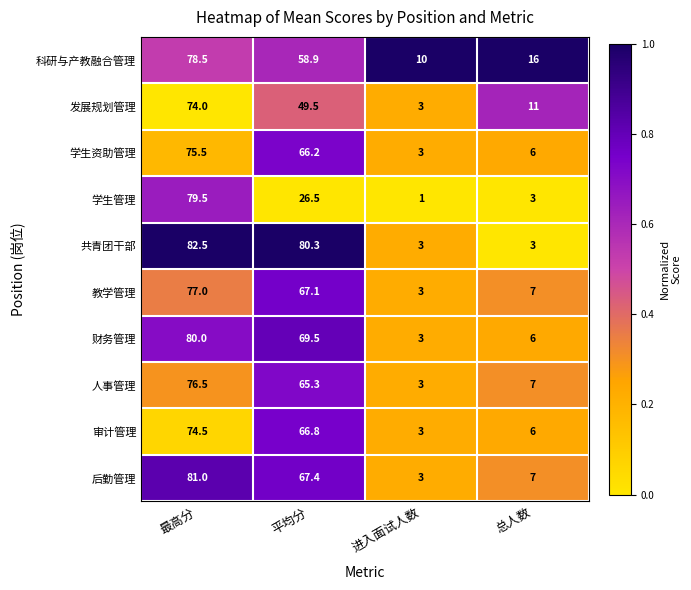

What is the sum of all 审计管理 values?

150.3